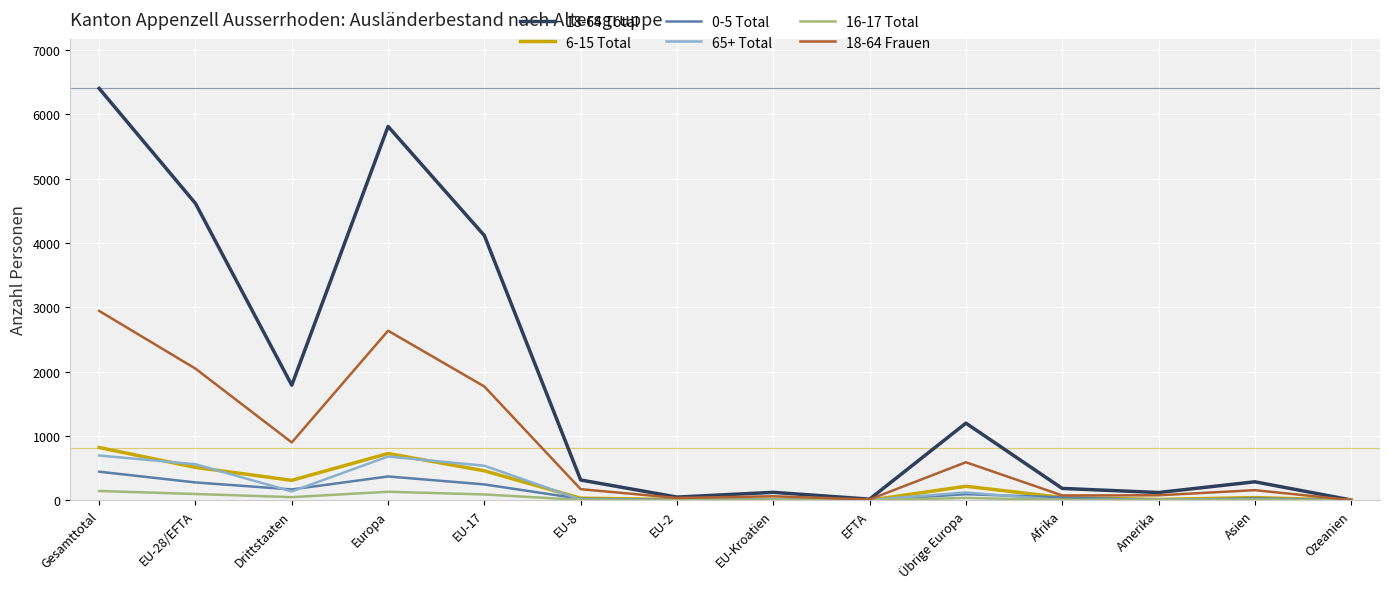

What is the maximum value shown in the chart?

6405